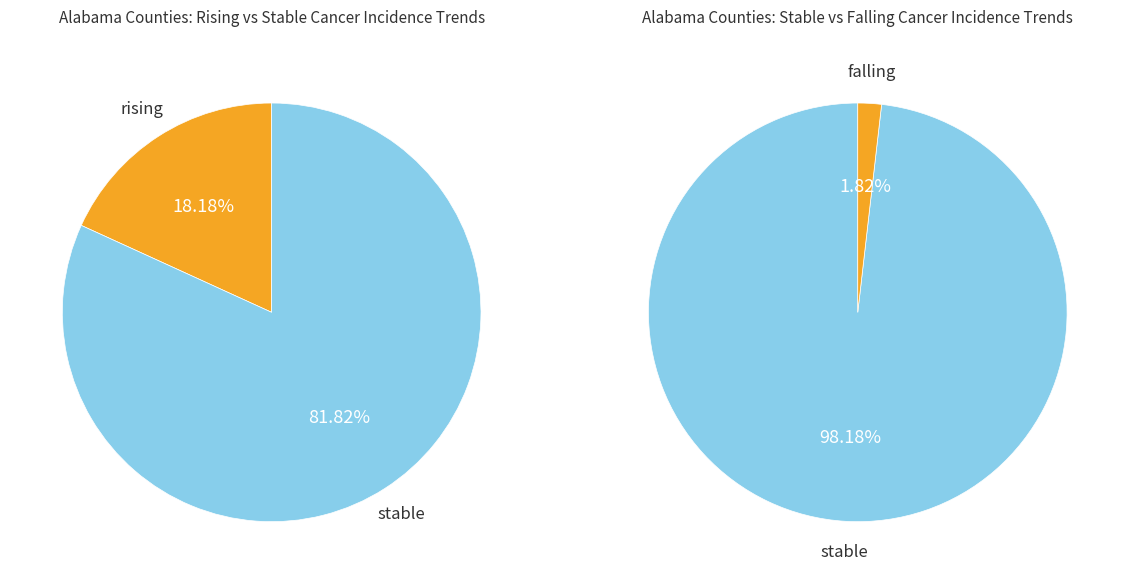

Count the number of slices in the pie.

3